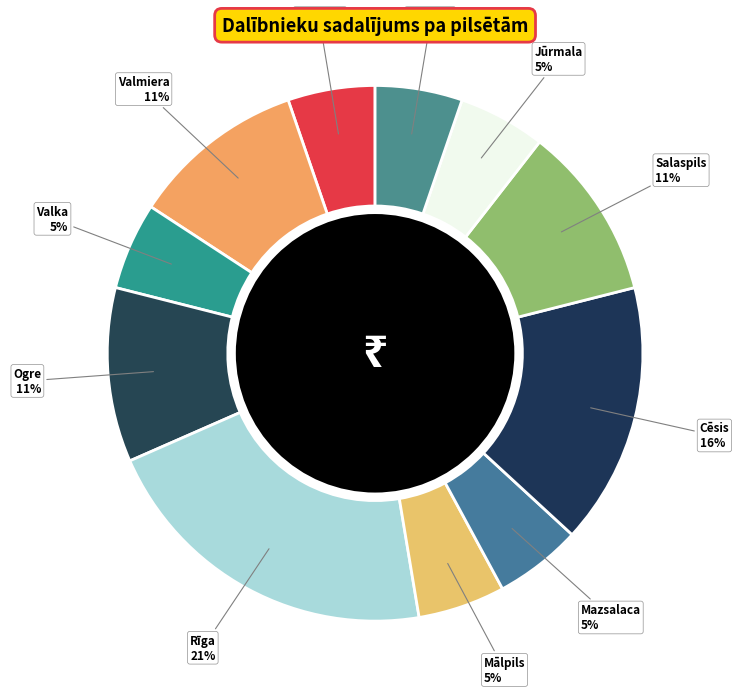

Is Mazsalaca the majority of the pie?

No